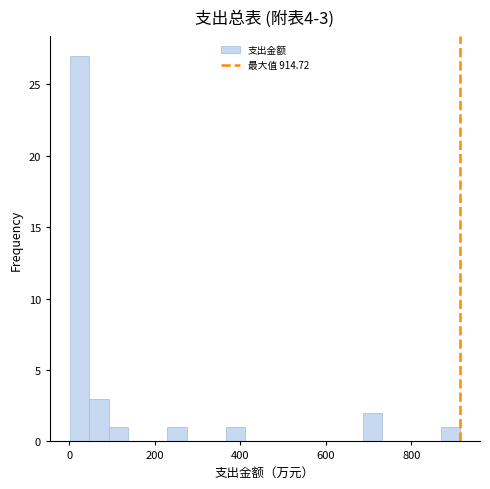

Read against the x-axis, roughly where is the centre of the tallest bar?

20